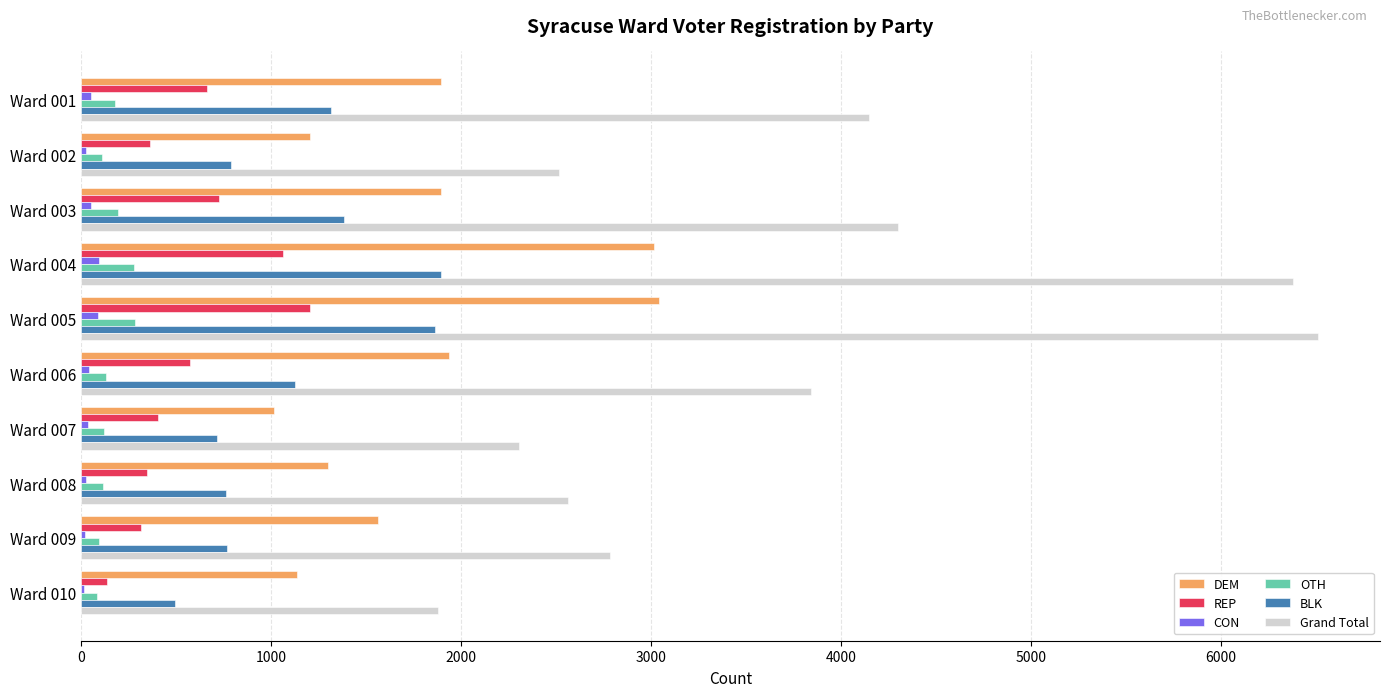

Which category has the highest value across all series?

Ward 005